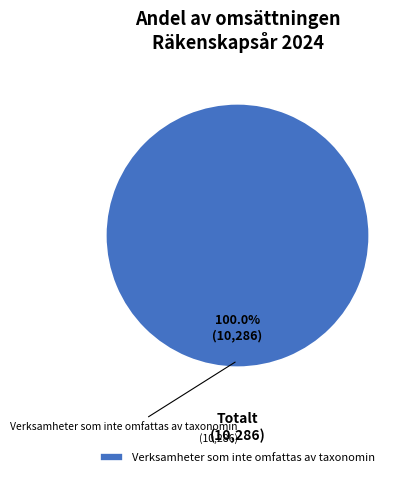

Rank the categories by value from highest to lowest.

Verksamheter som inte omfattas av taxonomin